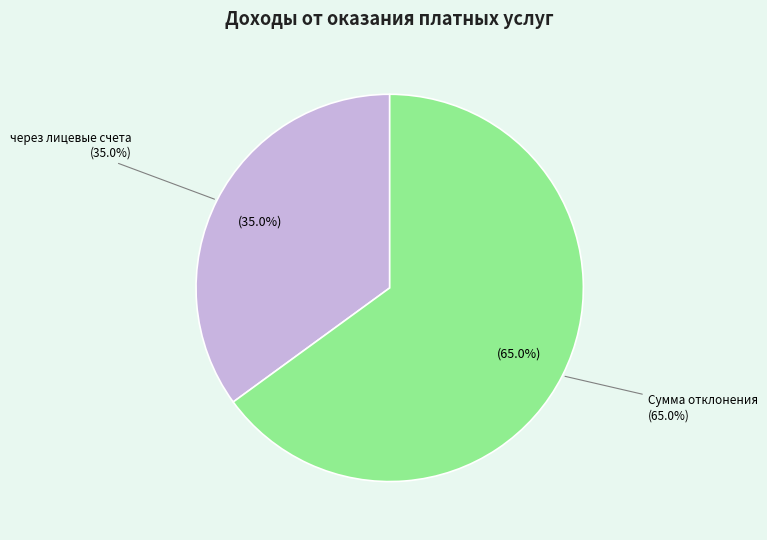

Is there a majority slice in this chart?

Yes